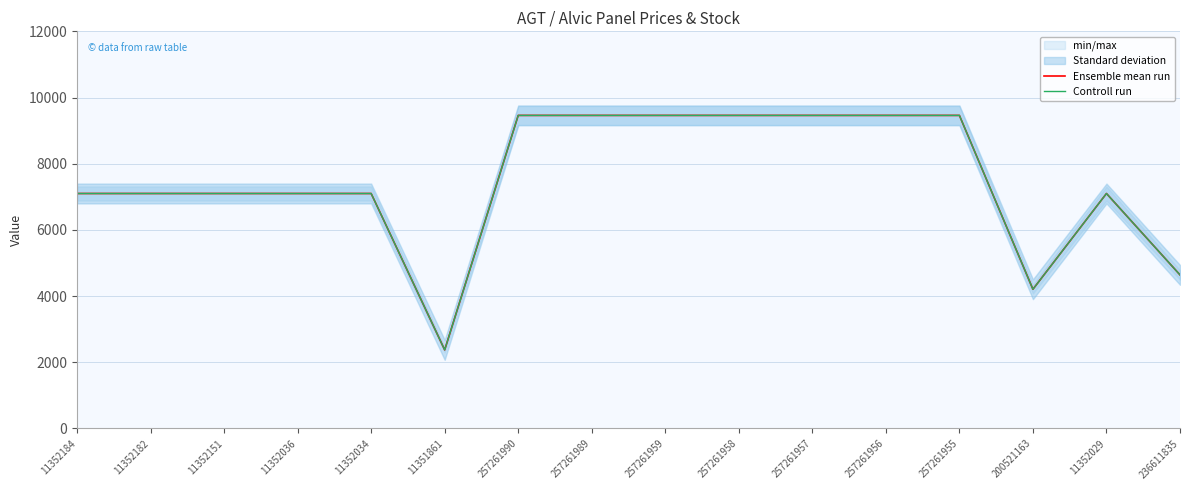

True or false: Controll run and Ensemble mean run intersect in this chart.

False